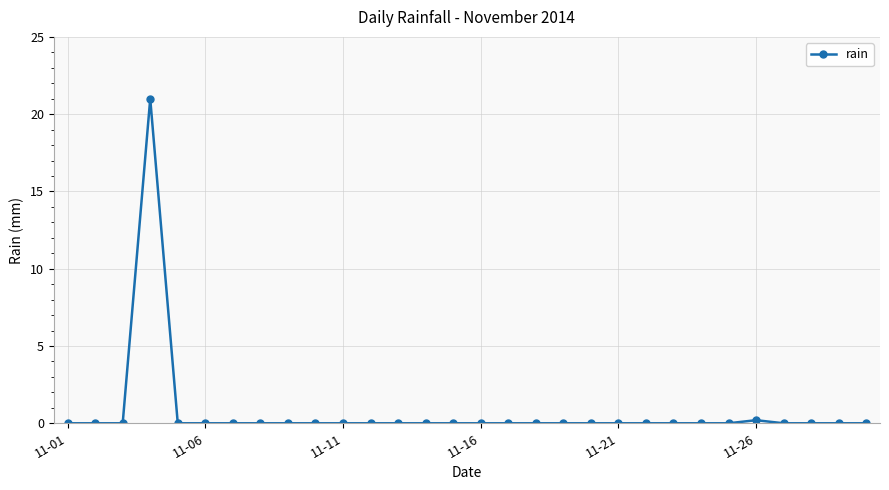

What is the greatest value displayed?

21.0